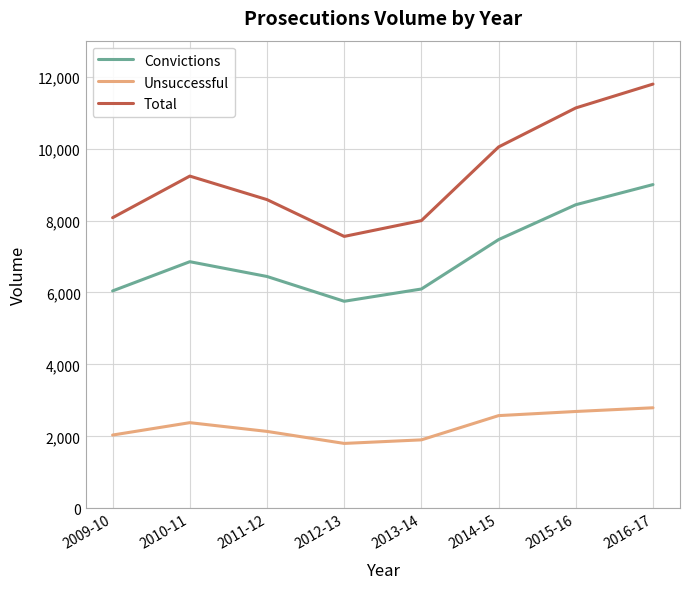

What is the average value of the Unsuccessful series?

2290